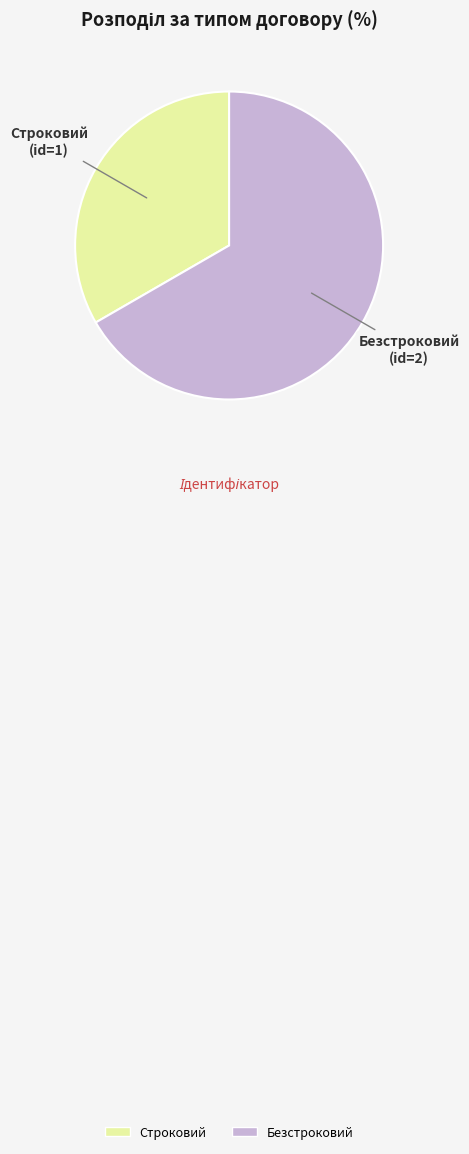

Rank the categories by value from lowest to highest.

Строковий, Безстроковий